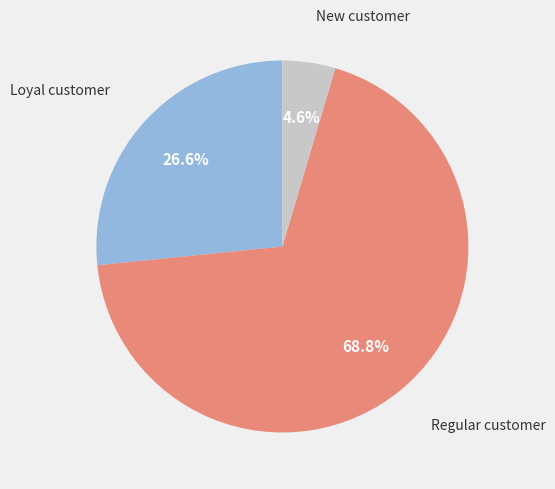

Is there a majority slice in this chart?

Yes